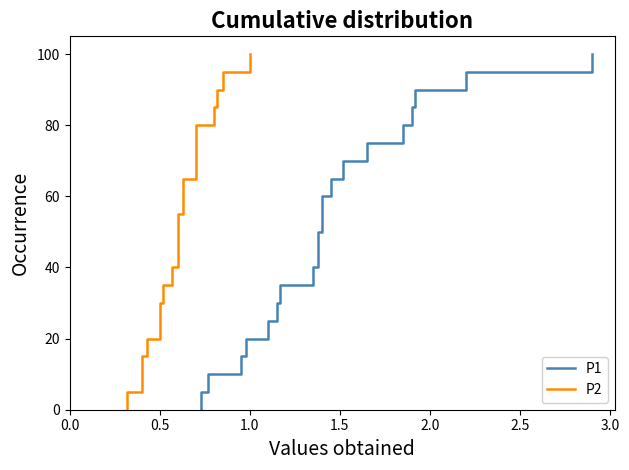

True or false: P1 and P2 cross at least once.

False